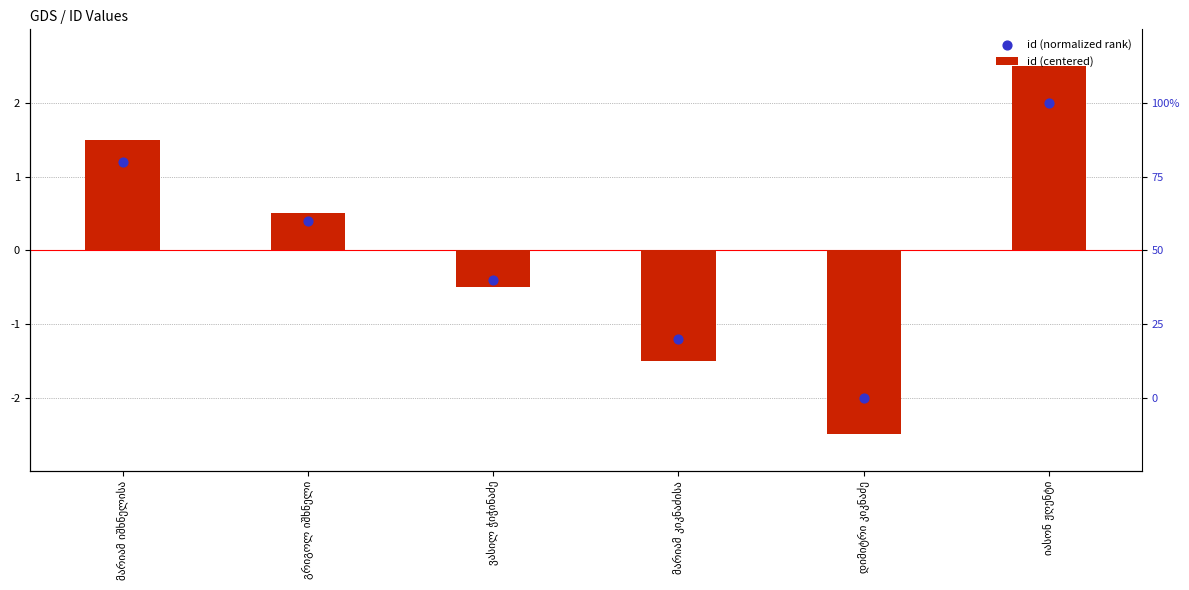

At how many categories does at least one series exceed -1?

4